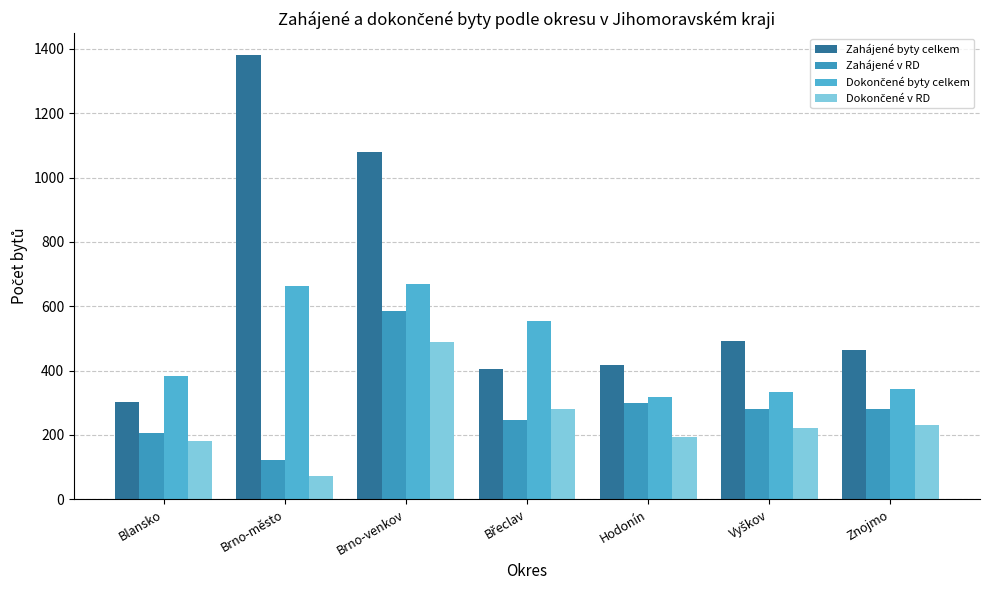

What is the maximum value for Zahájené byty celkem?

1380